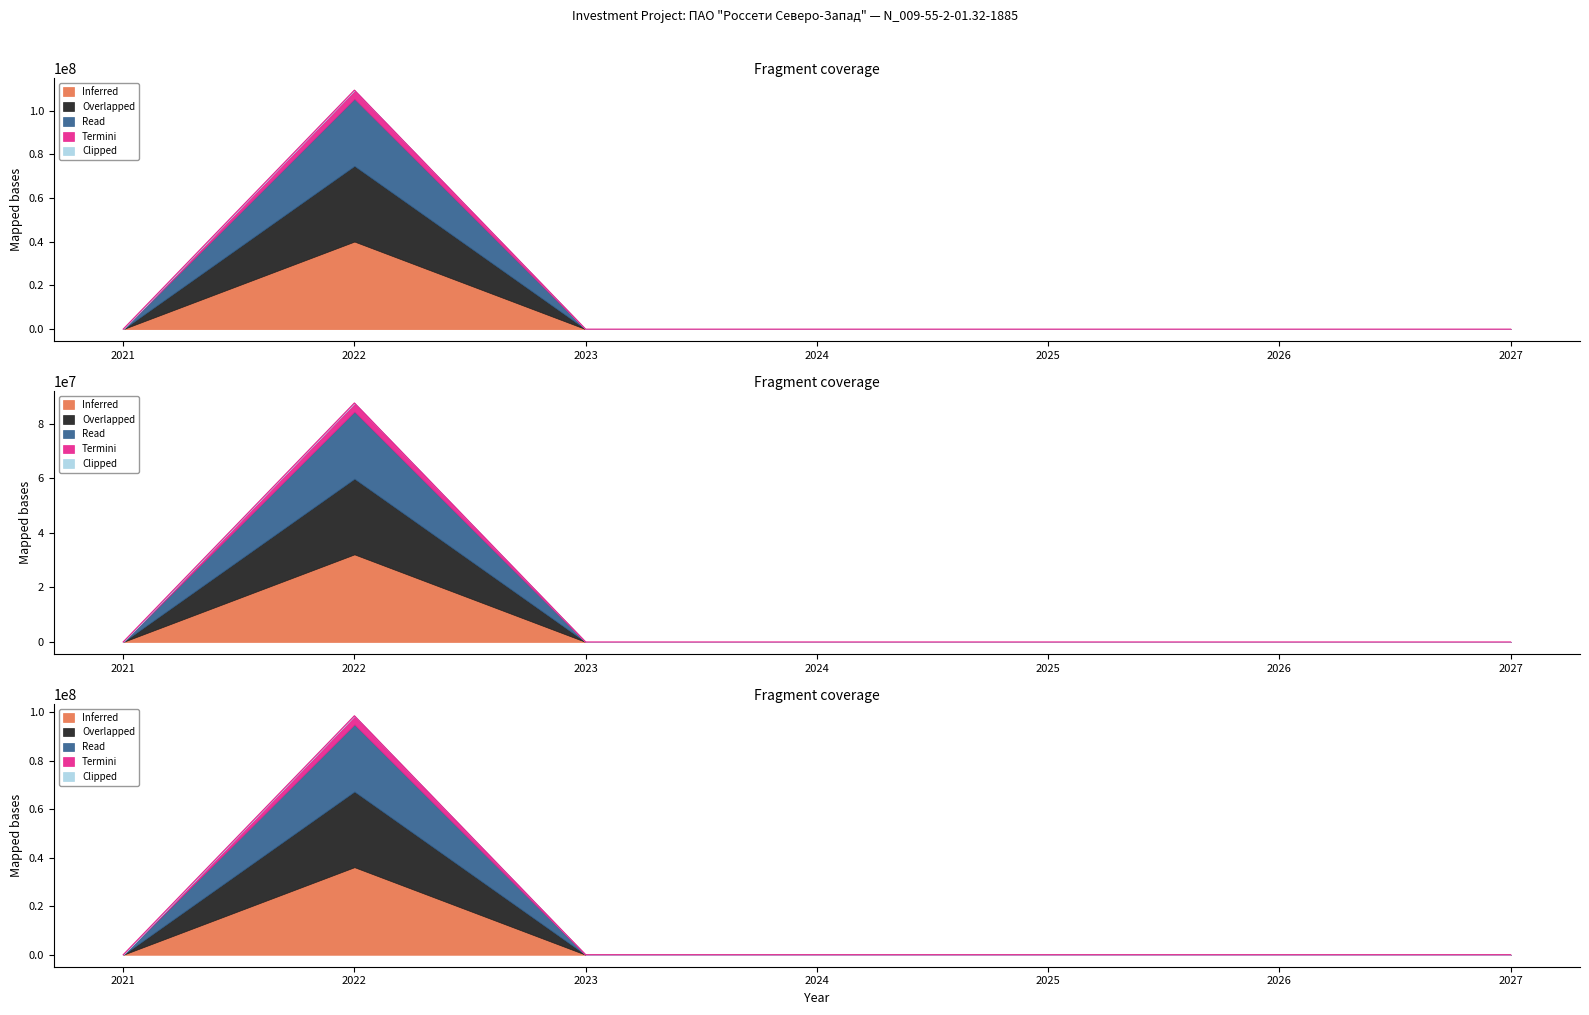

What is the maximum value shown in the chart?

109424577.0